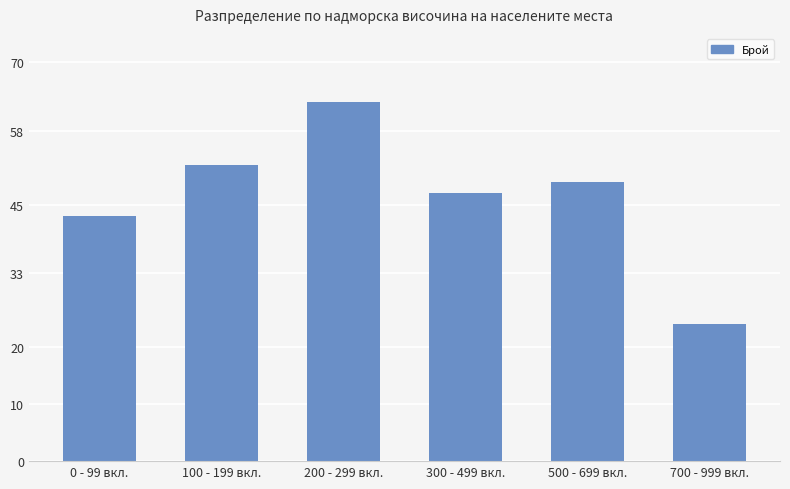

Does the chart contain any negative values?

No